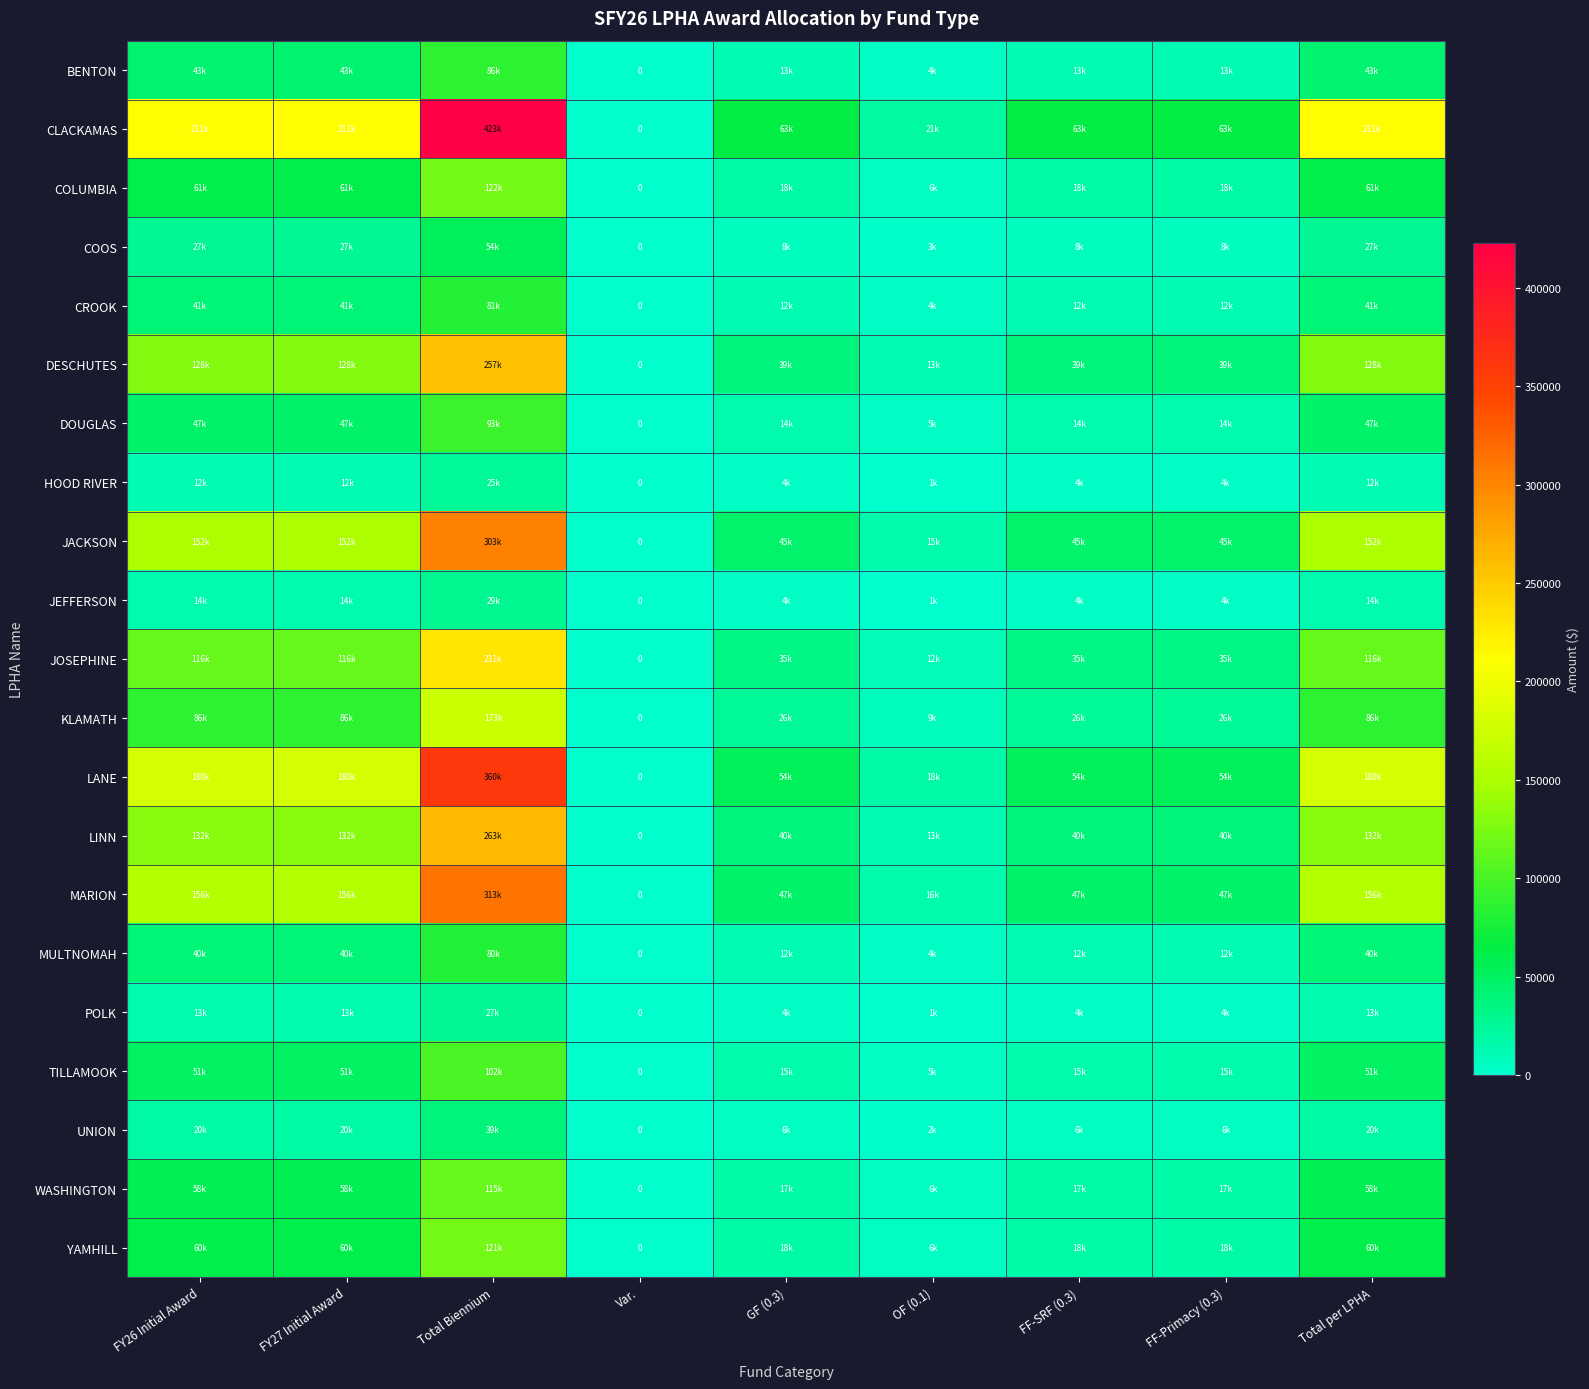

Rank the categories by JOSEPHINE value from lowest to highest.

Var., OF (0.1), GF (0.3), FF-SRF (0.3), FF-Primacy (0.3), FY26 Initial Award, FY27 Initial Award, Total per LPHA, Total Biennium